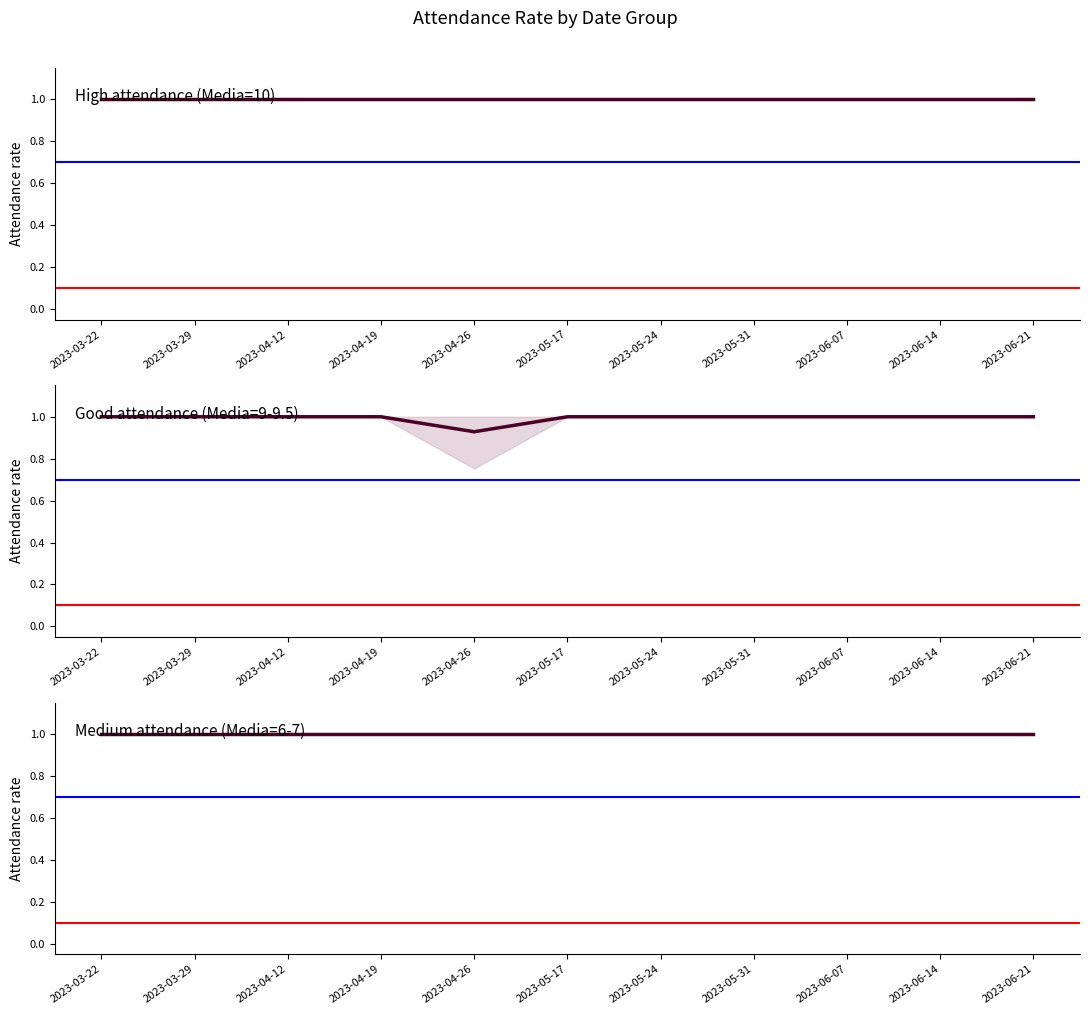

What is the label of the 8th point from the right?

2023-04-19